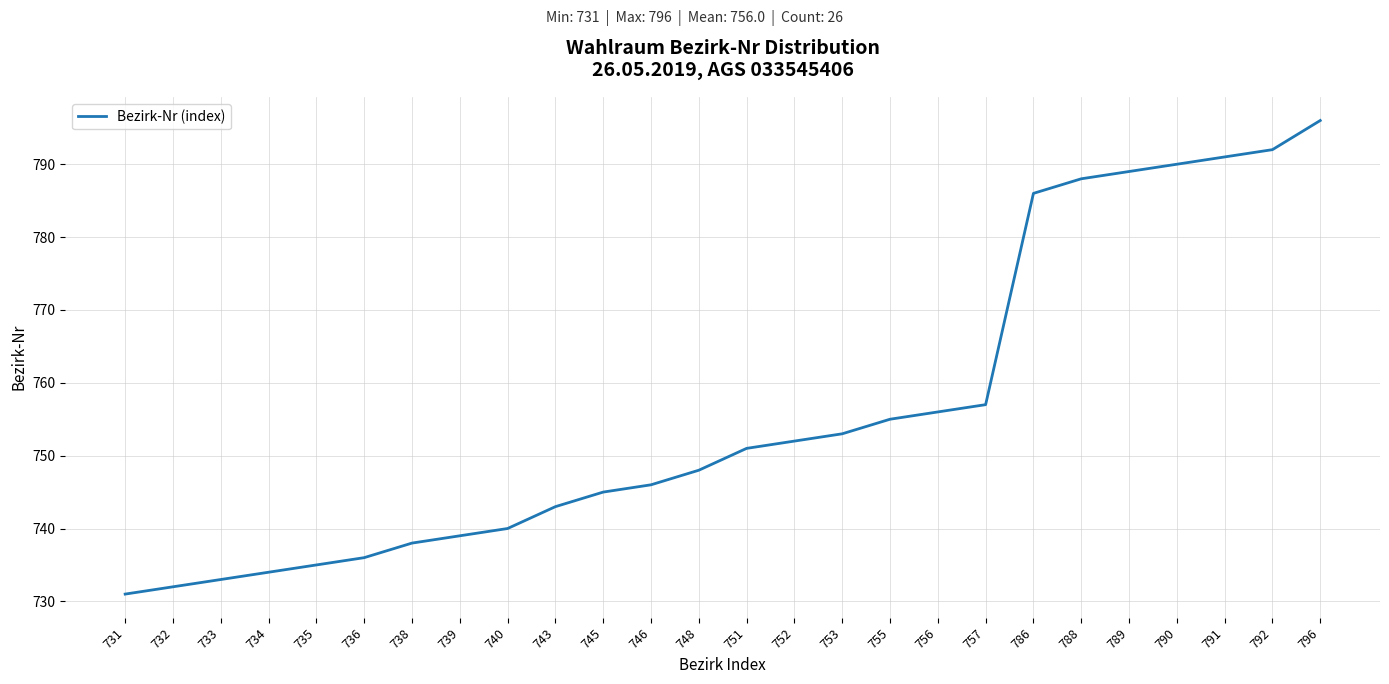

What is the sum of the values at 751 and 757?

1508